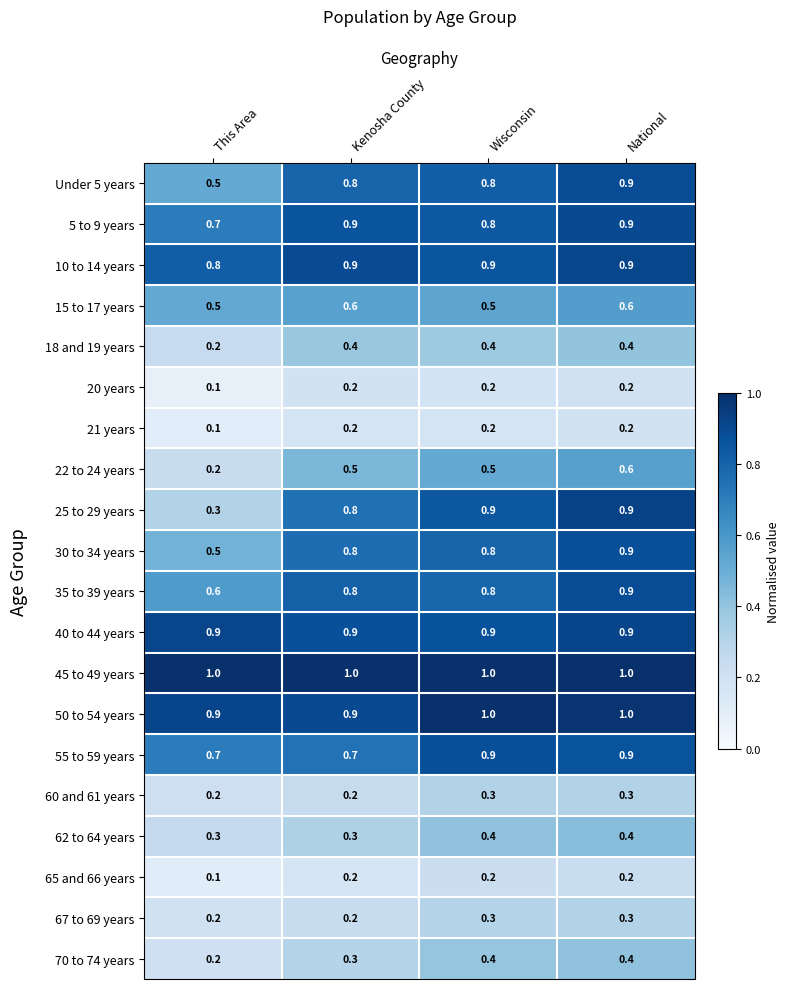

What is the total value across all series at Kenosha County?

11.6